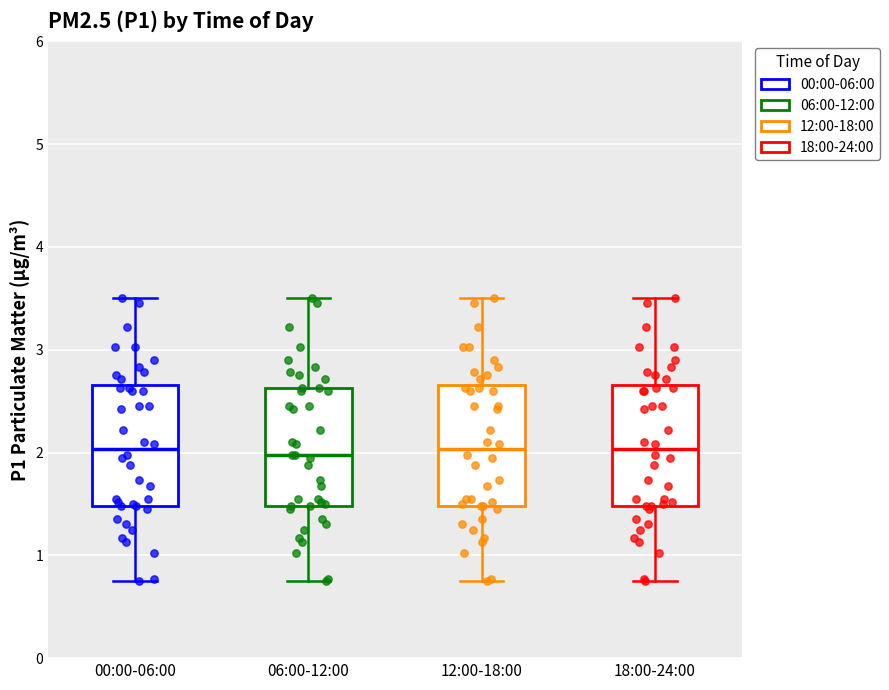

Where does the lower whisker of the box for 00:00-06:00 end on the y-axis? The values are not printed on the chart, so give them approximately, as read against the axis.

0.8